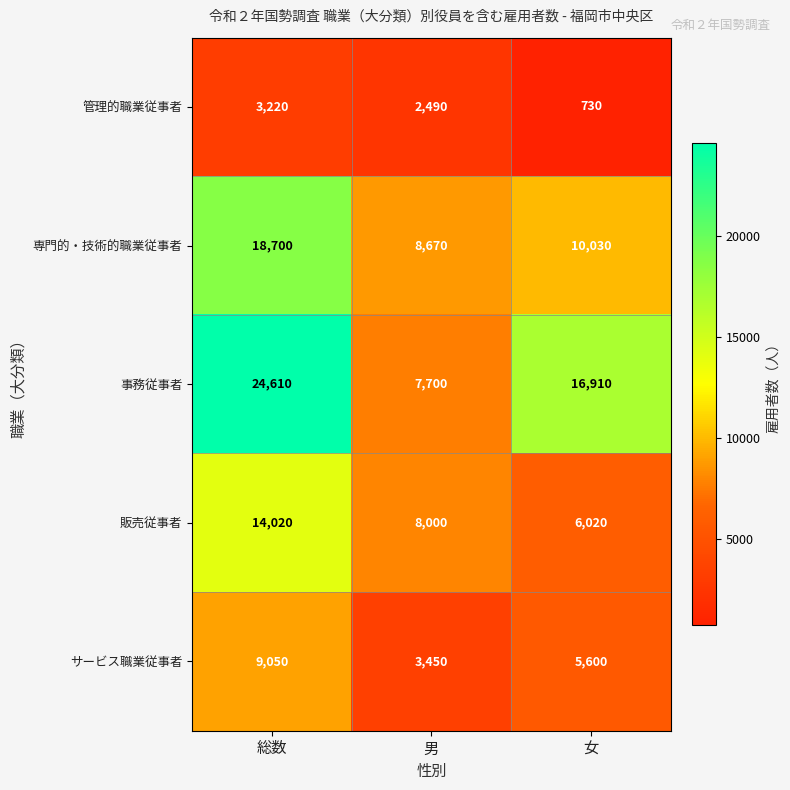

Between 総数 and 男, which series saw the biggest shift?

事務従事者